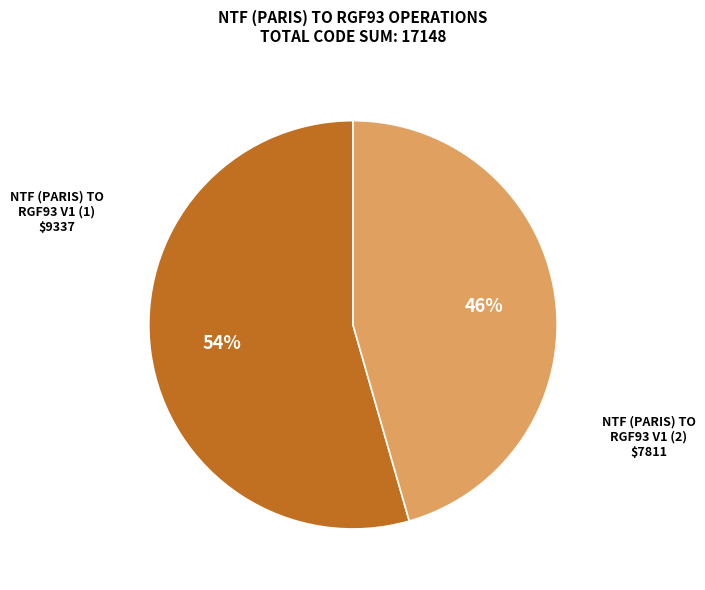

Does any single category account for the majority?

Yes